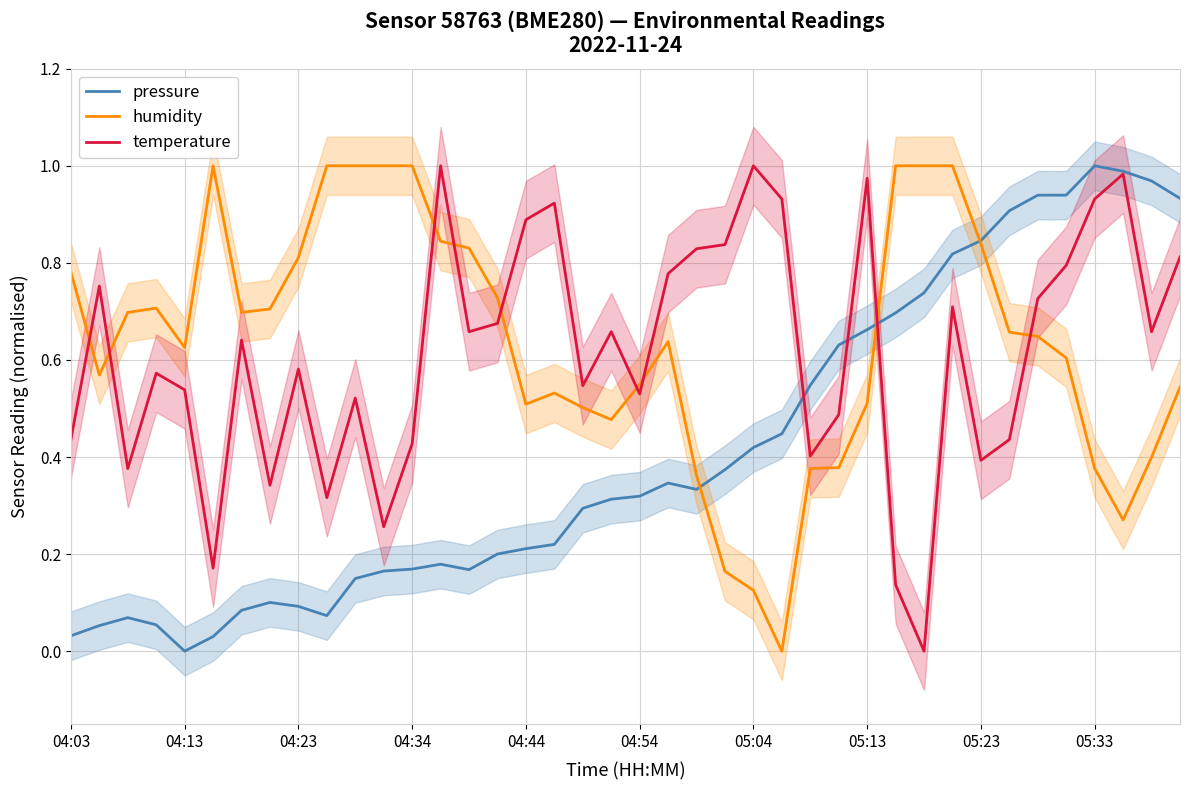

What is the difference between the second highest and minimum values in the pressure series?

1.0